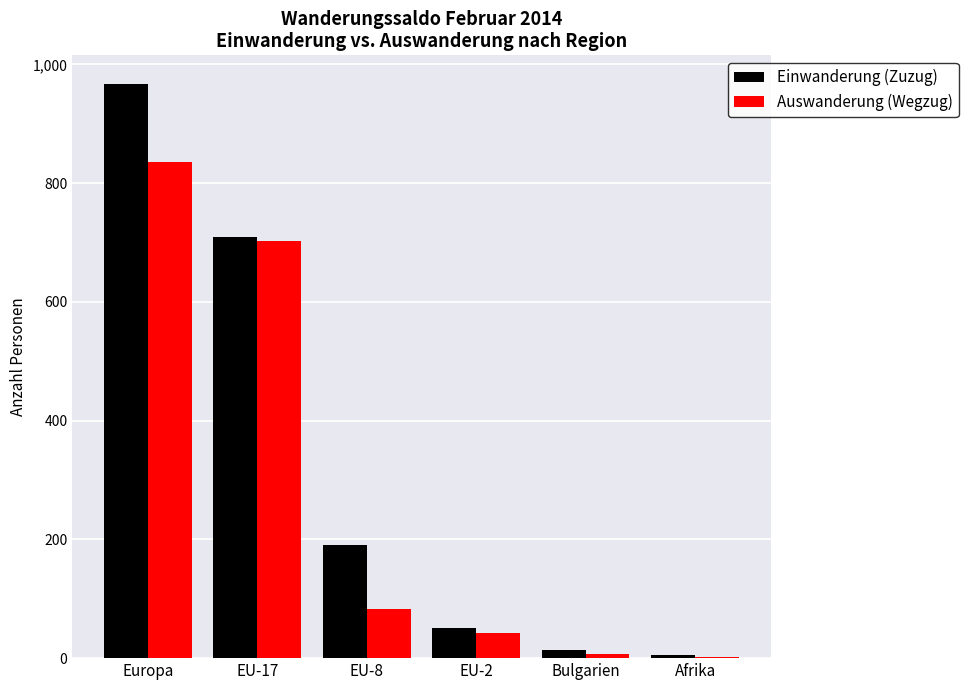

What is the difference between the Einwanderung (Zuzug) values at Europa and EU-8?

776